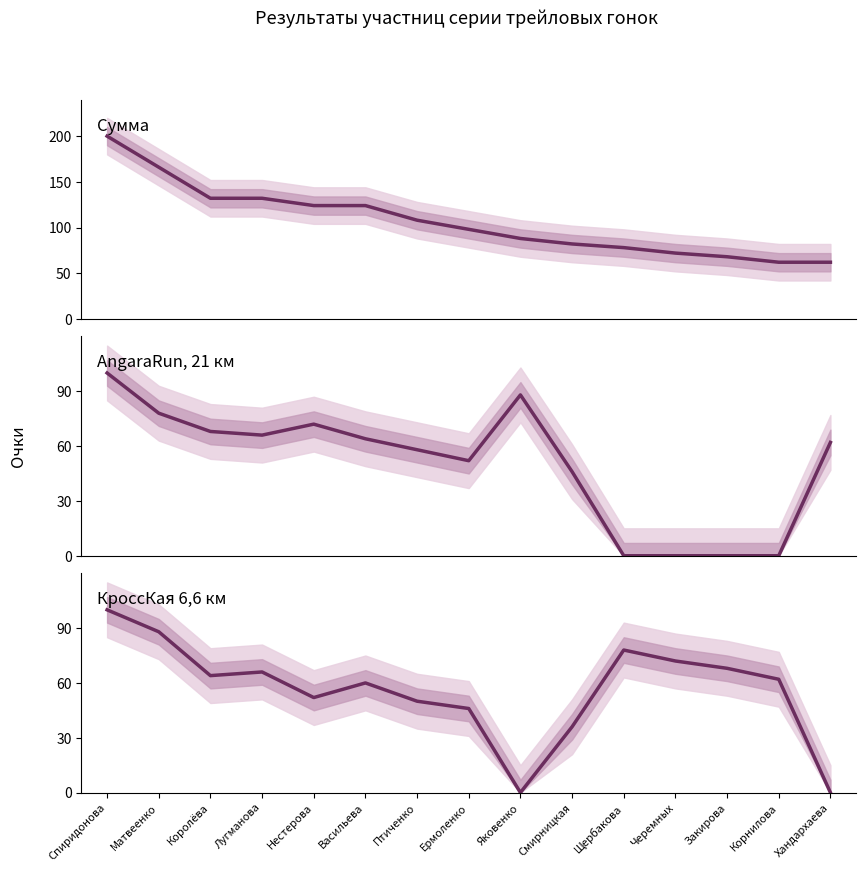

Which category has the lowest value across all series?

Щербакова